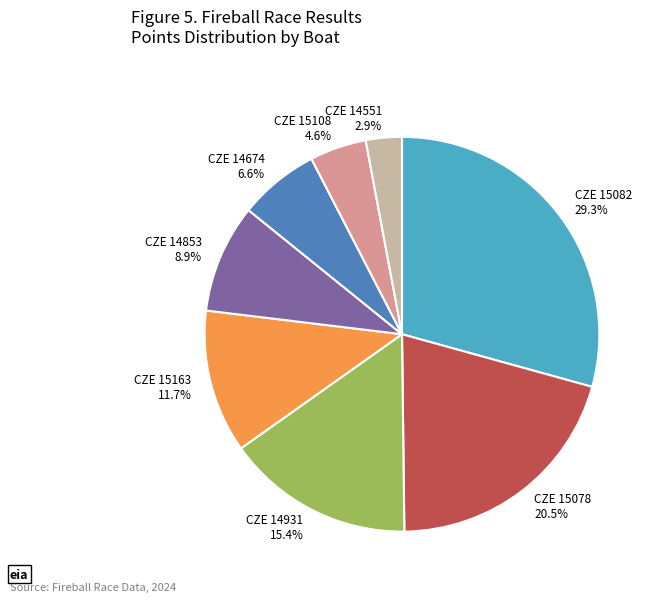

How many segments does this pie chart have?

8